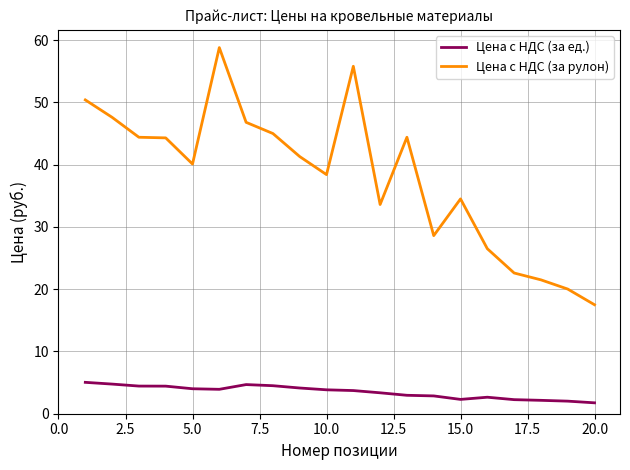

True or false: Цена с НДС (за ед.) has more than 0 interior local peaks.

True